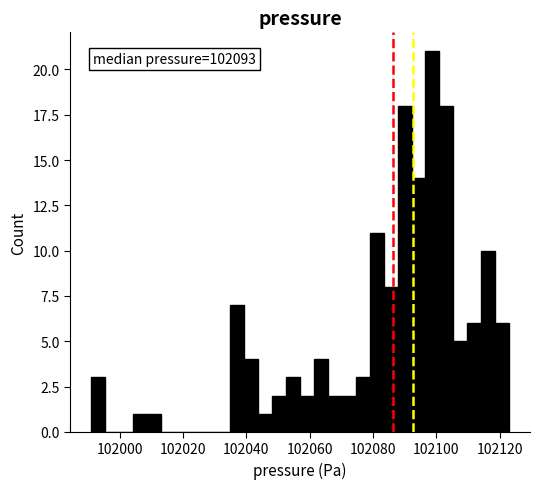

Around what value on the x-axis is the tallest bar? Give the approximate position of its centre, as read against the axis.

102098